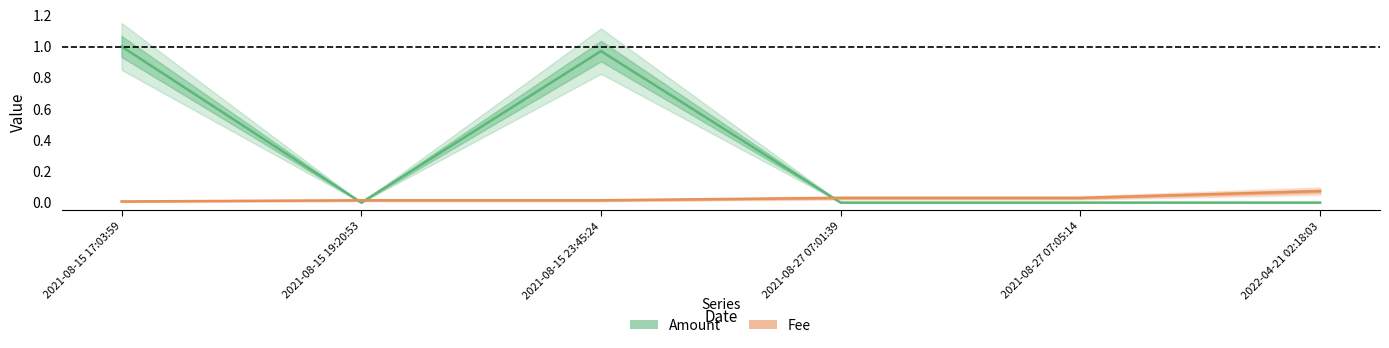

Between which two adjacent categories do Amount and Fee first intersect?

2021-08-15 17:03:59 and 2021-08-15 19:20:53